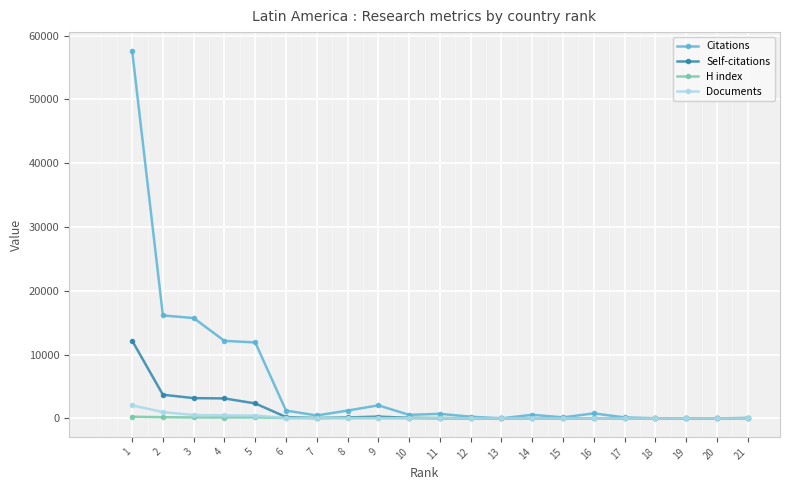

Which series has the largest total across all categories?

Citations